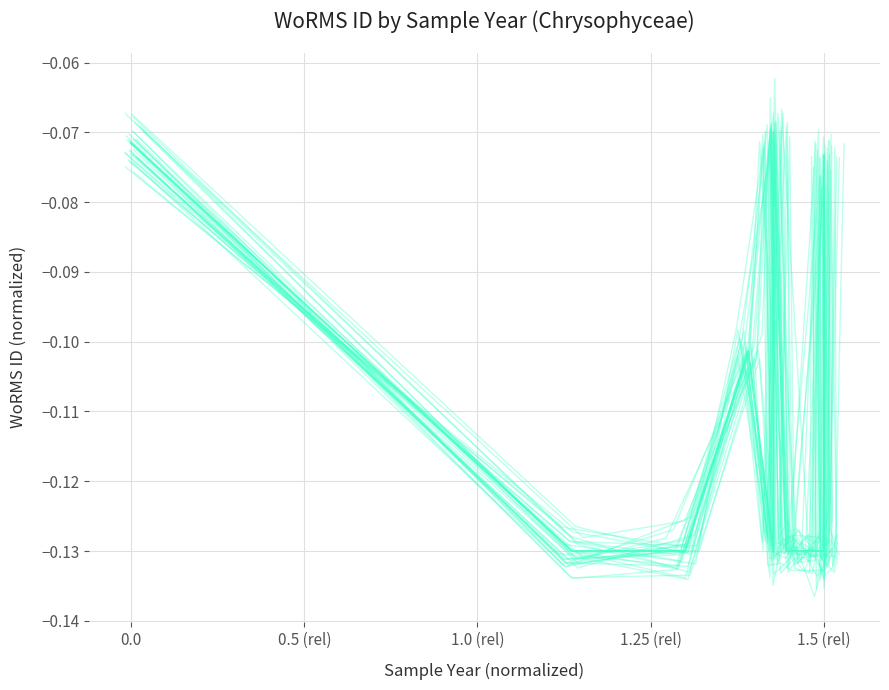

Reading right to left, what are all the values shown in this chart?

line_0: -0.1	-0.1	-0.1	-0.1	-0.1	-0.1	-0.1	-0.1	-0.1	-0.1	-0.1	-0.1
WoRMS ID: -0.1	-0.1	-0.1	-0.1	-0.1	-0.1	-0.1	-0.1	-0.1	-0.1	-0.1	-0.1